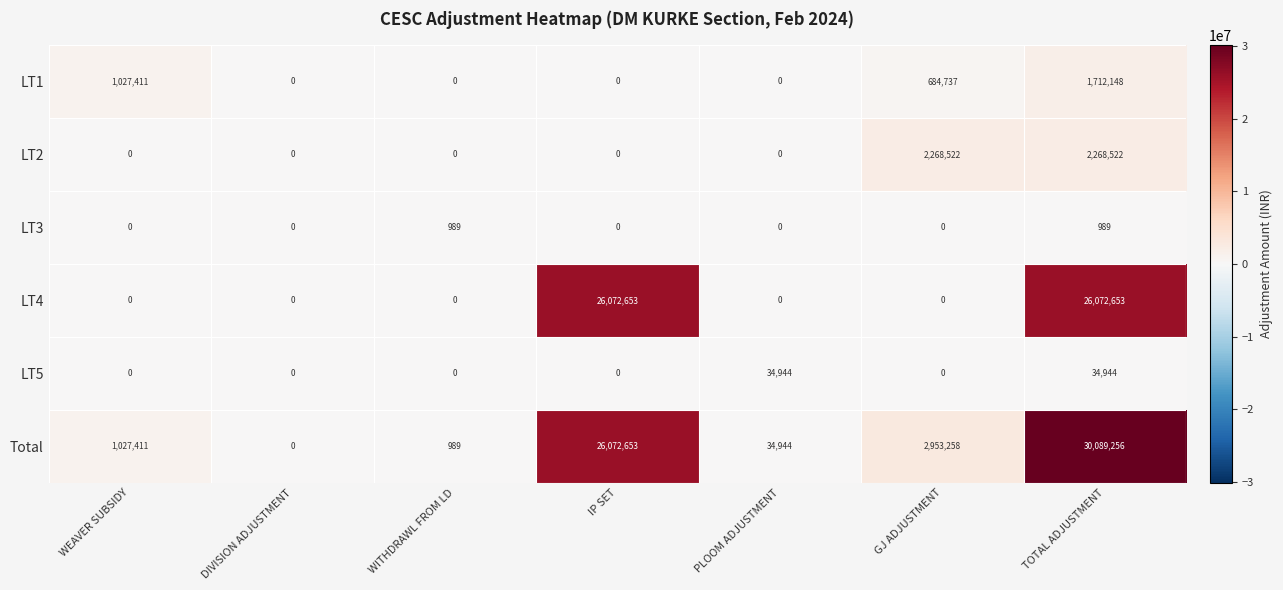

At which category does the chart reach its peak across all series?

TOTAL ADJUSTMENT